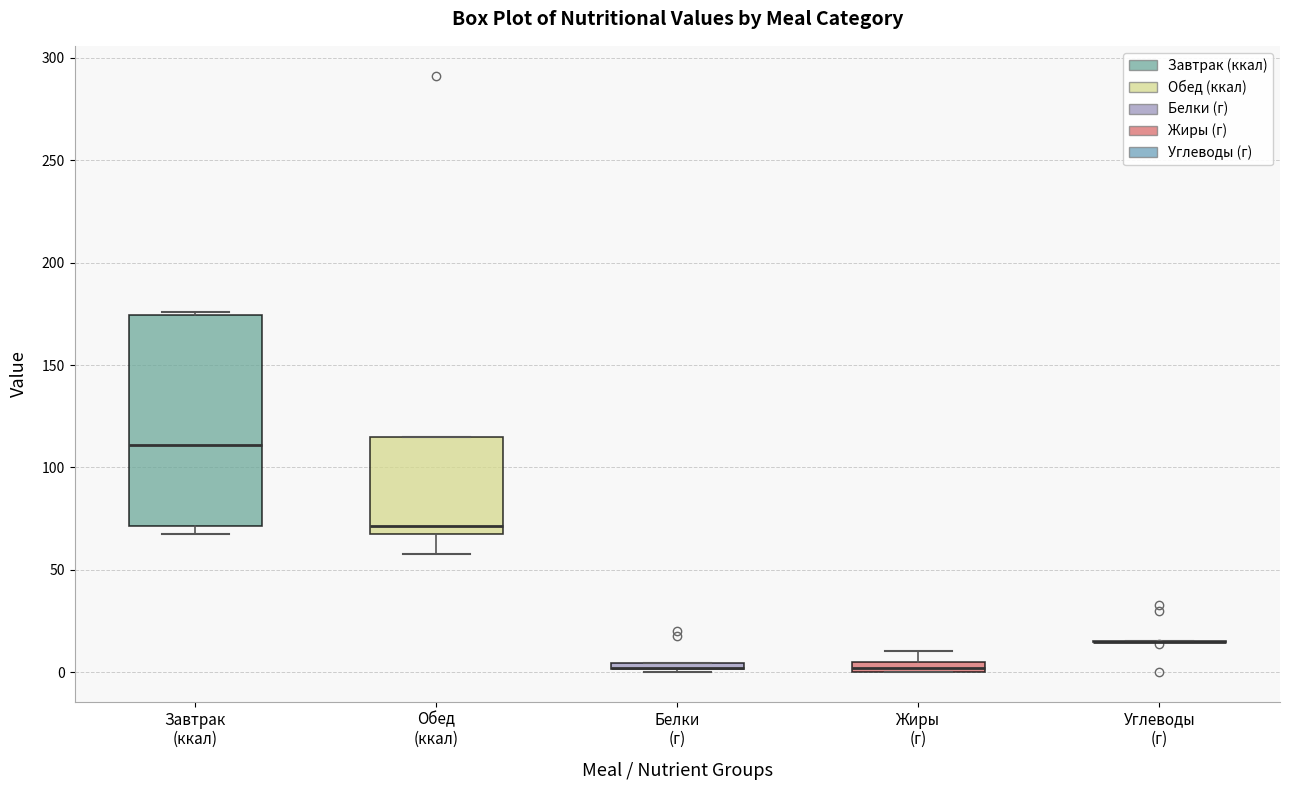

Where does the median line of the box for Завтрак (ккал) sit on the y-axis? The values are not printed on the chart, so give them approximately, as read against the axis.

110